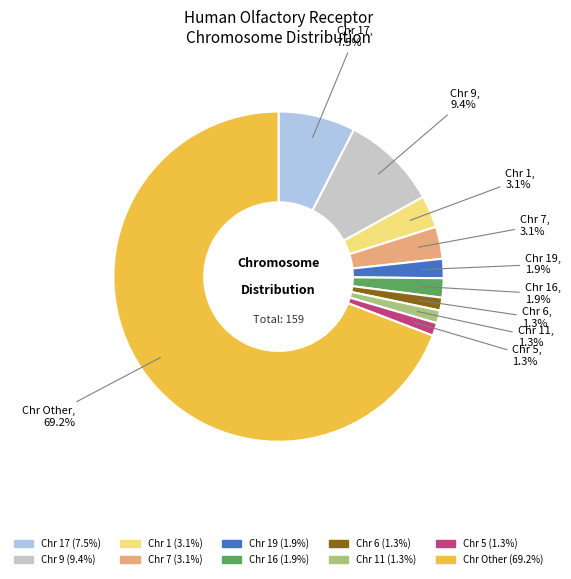

To the nearest percent, what is the average slice percentage?

10%